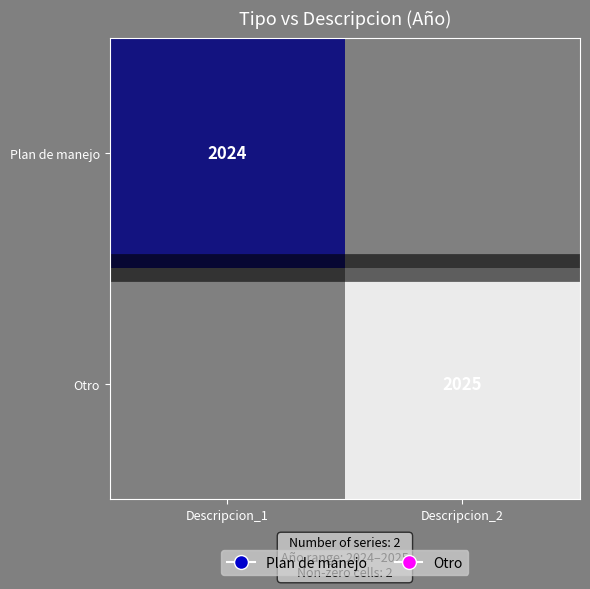

What is the greatest value displayed?

2025.0